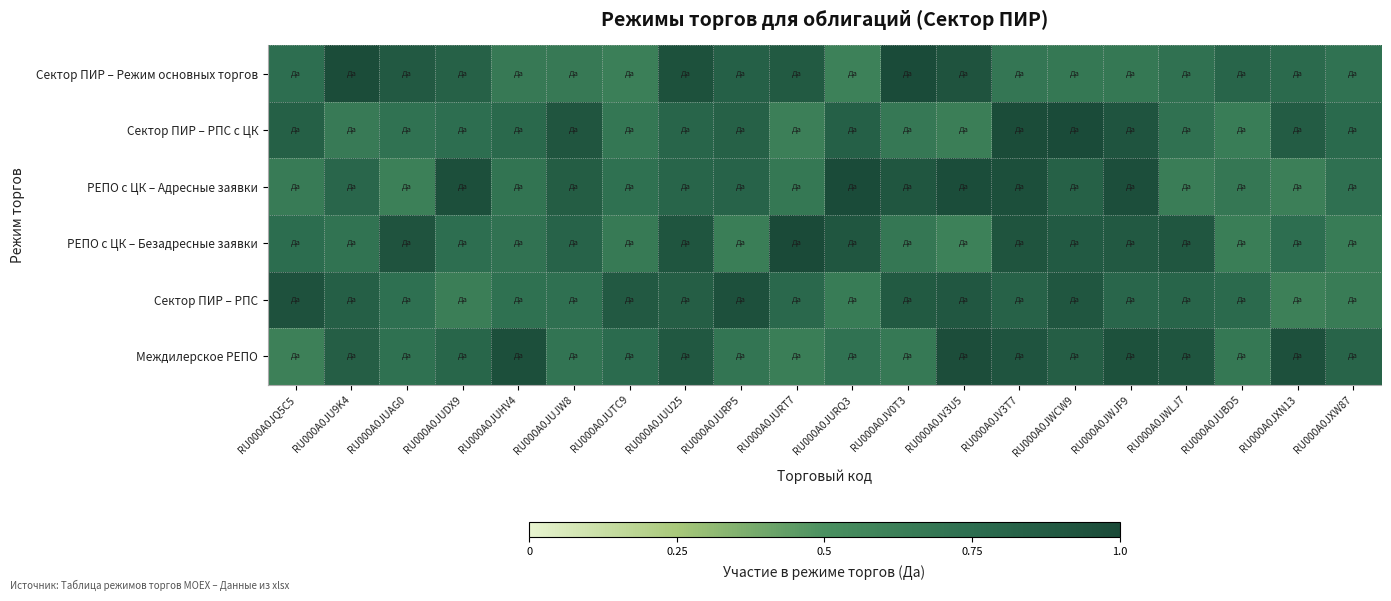

Rank the series at RU000A0JWLJ7 from lowest to highest value.

РЕПО с ЦК – Адресные заявки, Сектор ПИР – Режим основных торгов, Сектор ПИР – РПС с ЦК, Сектор ПИР – РПС, РЕПО с ЦК – Безадресные заявки, Междилерское РЕПО